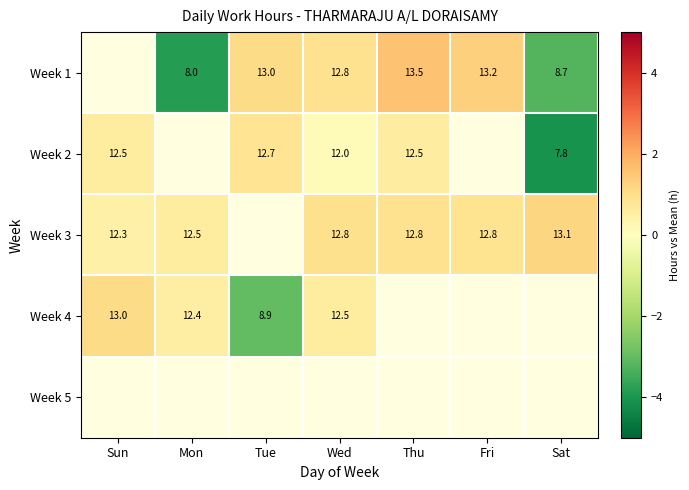

At Sat, list the series in order from smallest to largest.

Week 2, Week 1, Week 3, Week 4, Week 5